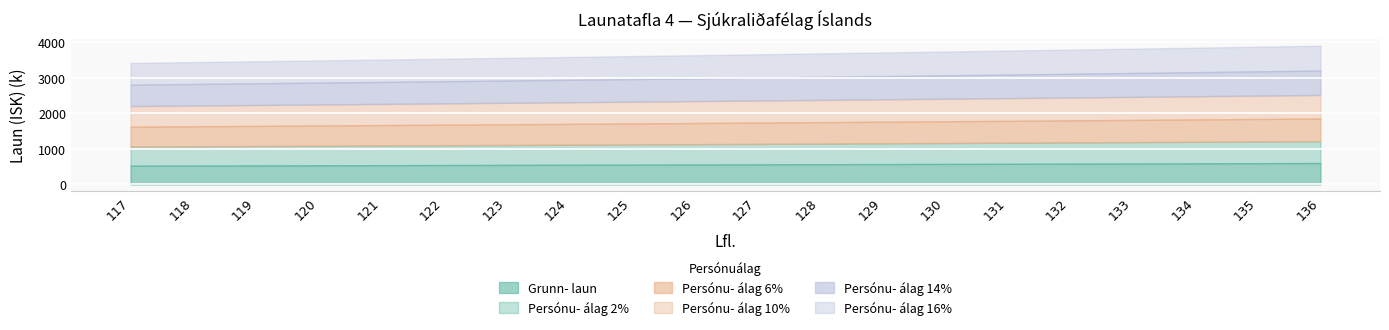

Where is Persónu- álag 2% nearest to the value 576179?

127